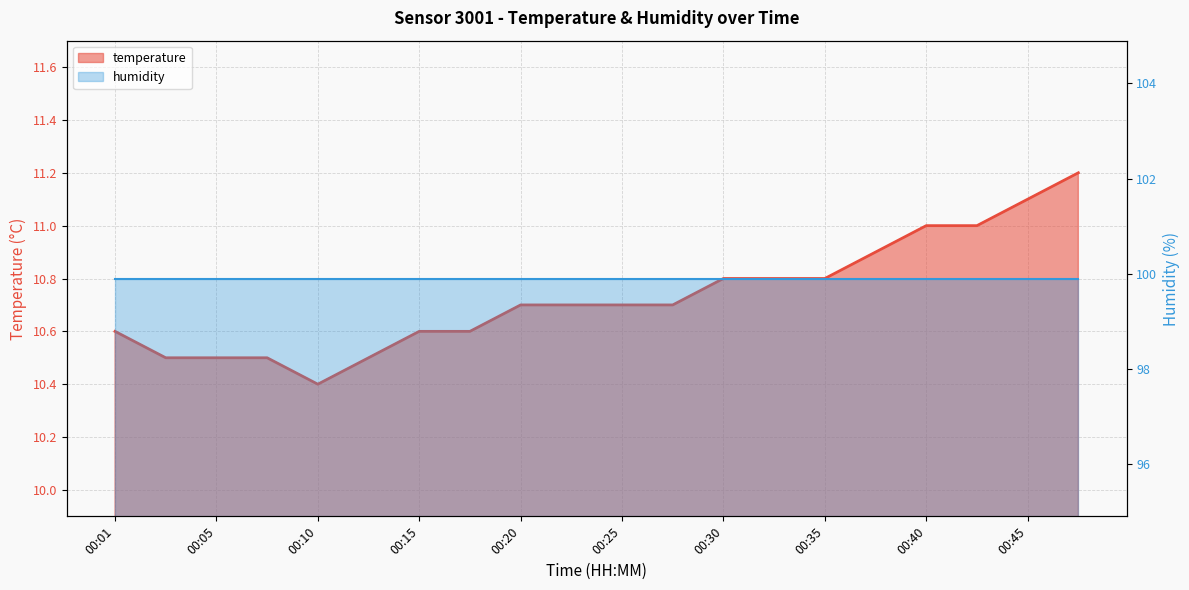

What is the average value?

10.7